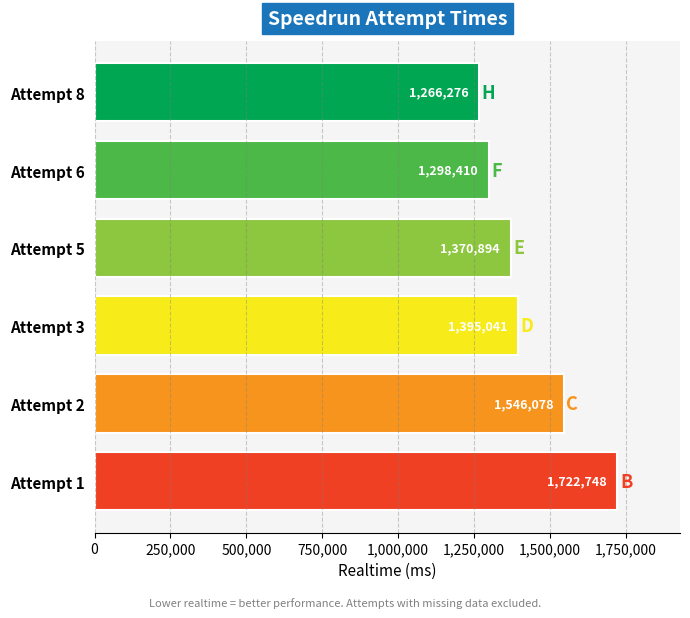

What value does the data have at Attempt 2?

1546078